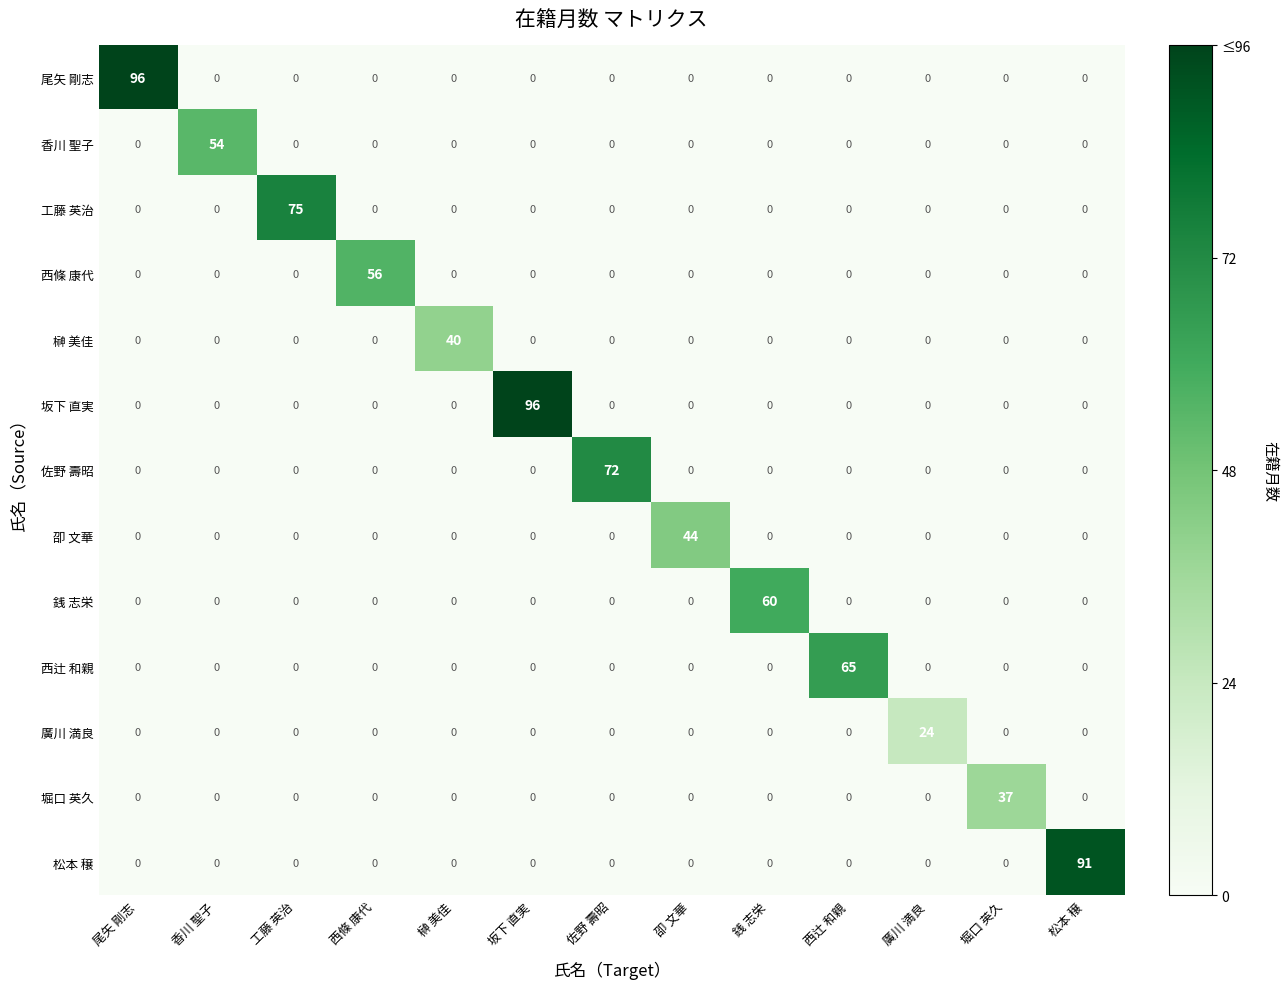

The 銭 志栄 series shows 0 at 佐野 壽昭. True or false?

True